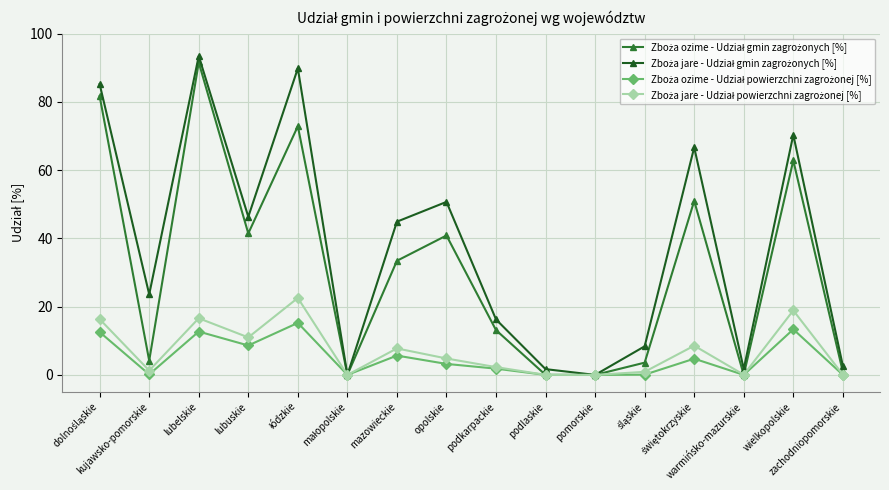

What is the maximum value shown in the chart?

93.4